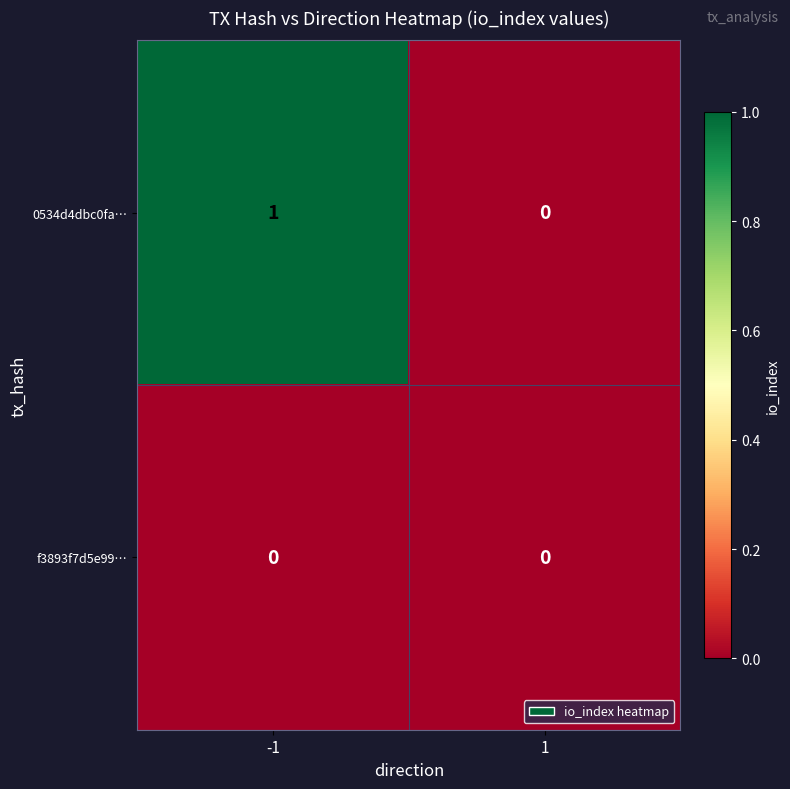

Which series has the largest range (max minus min)?

0534d4dbc0fa…